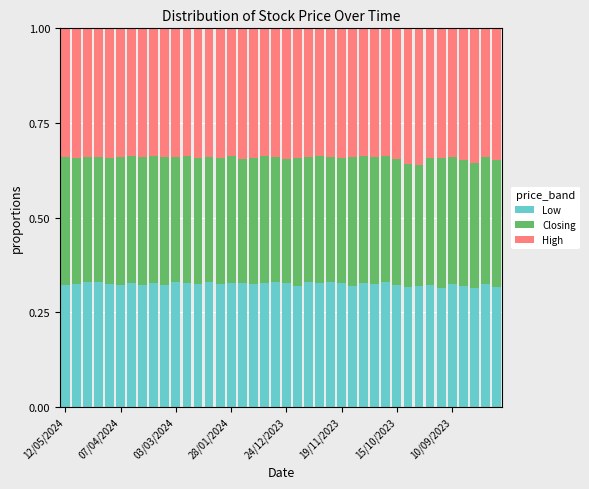

Does the chart contain any negative values?

No